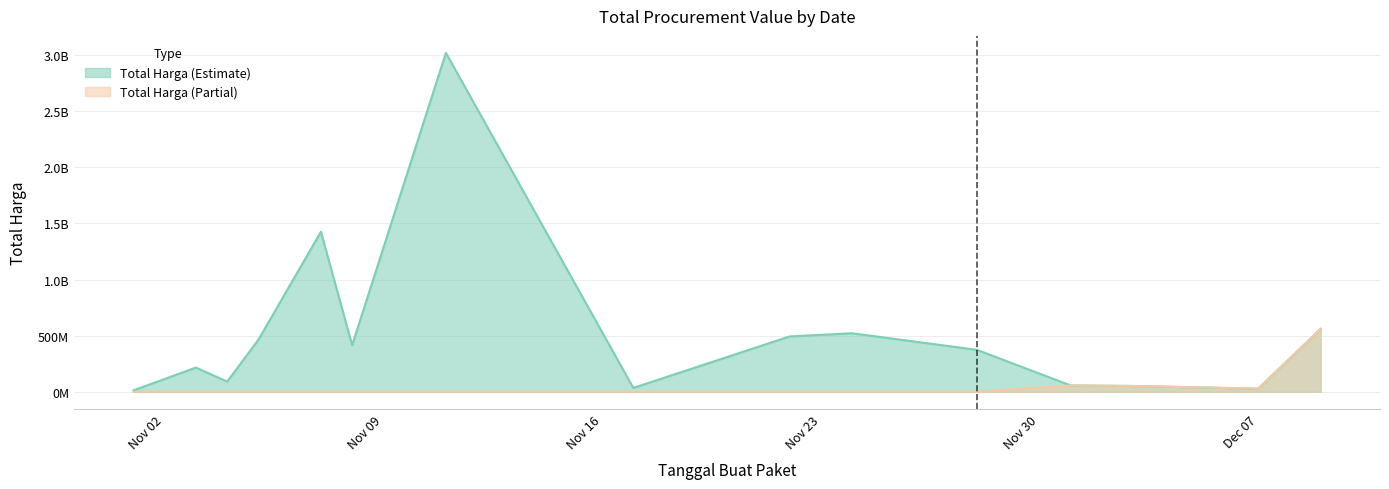

List the series in order of their peak value, lowest first.

Total Harga (Partial), Total Harga (Estimate)